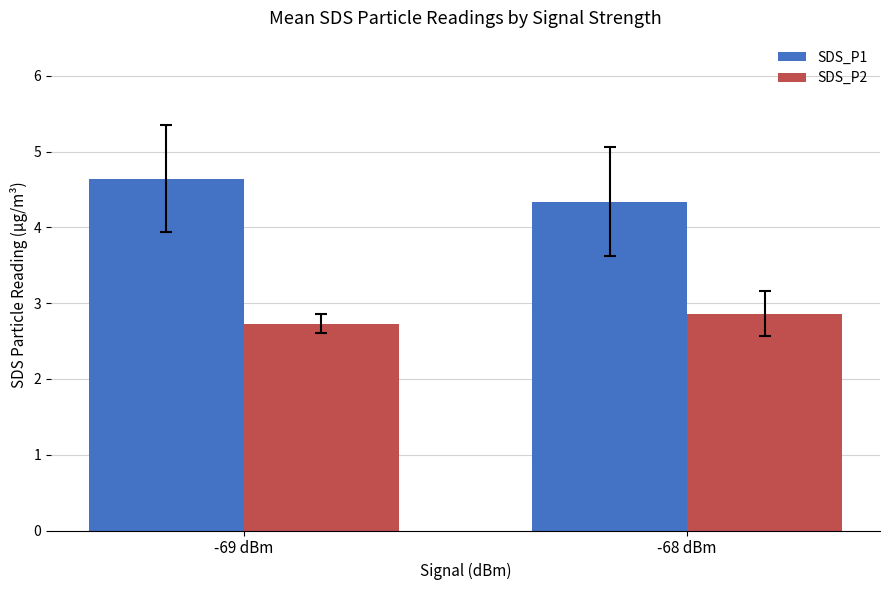

What position from the left is -68 dBm?

2